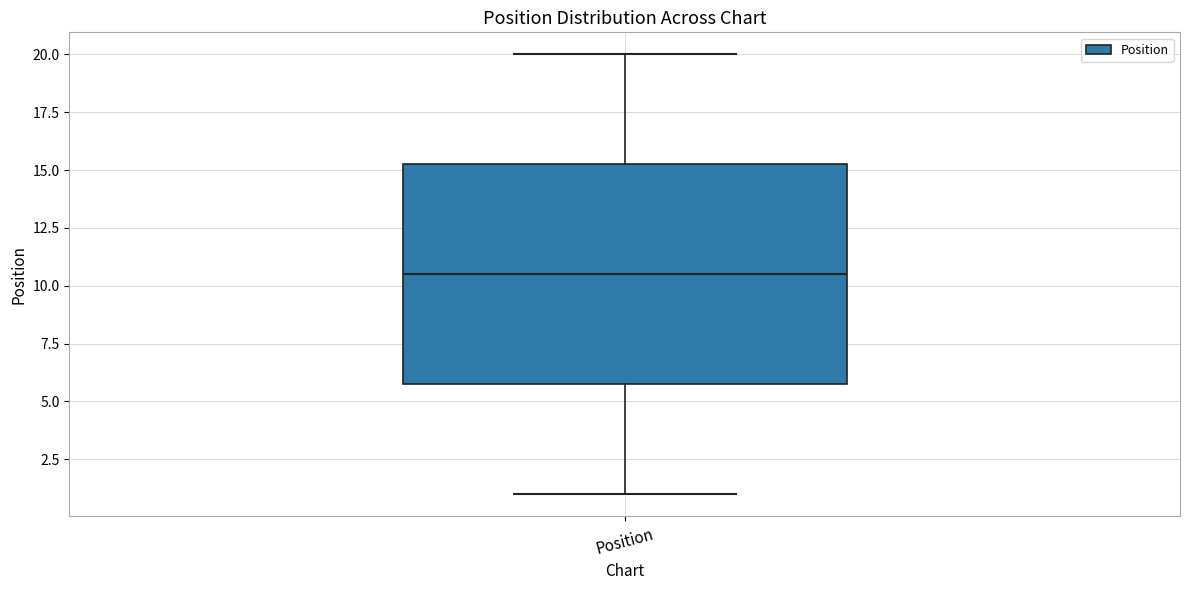

Where does the upper whisker of the box for Position end on the y-axis? The values are not printed on the chart, so give them approximately, as read against the axis.

20.0